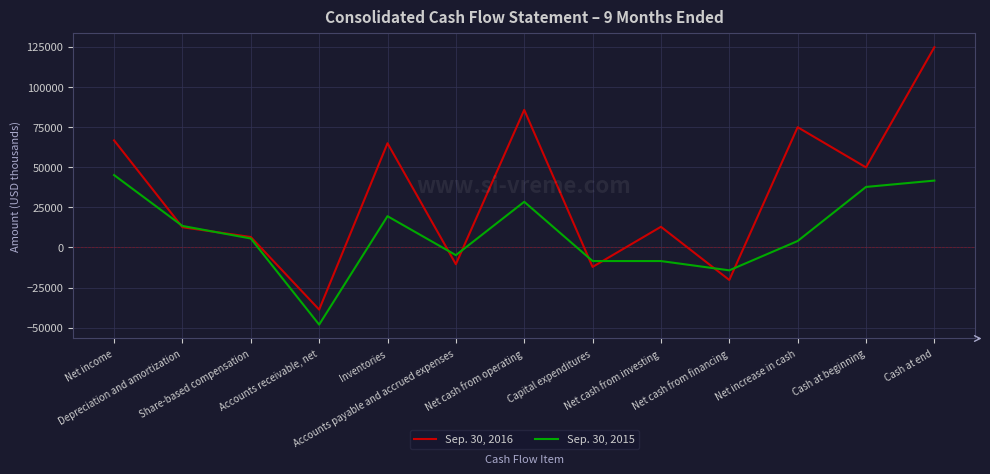

What is the difference between the maximum and minimum values in the Sep. 30, 2015 series?

93119